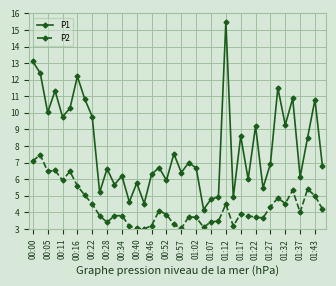

True or false: P1 and P2 cross at least once.

False